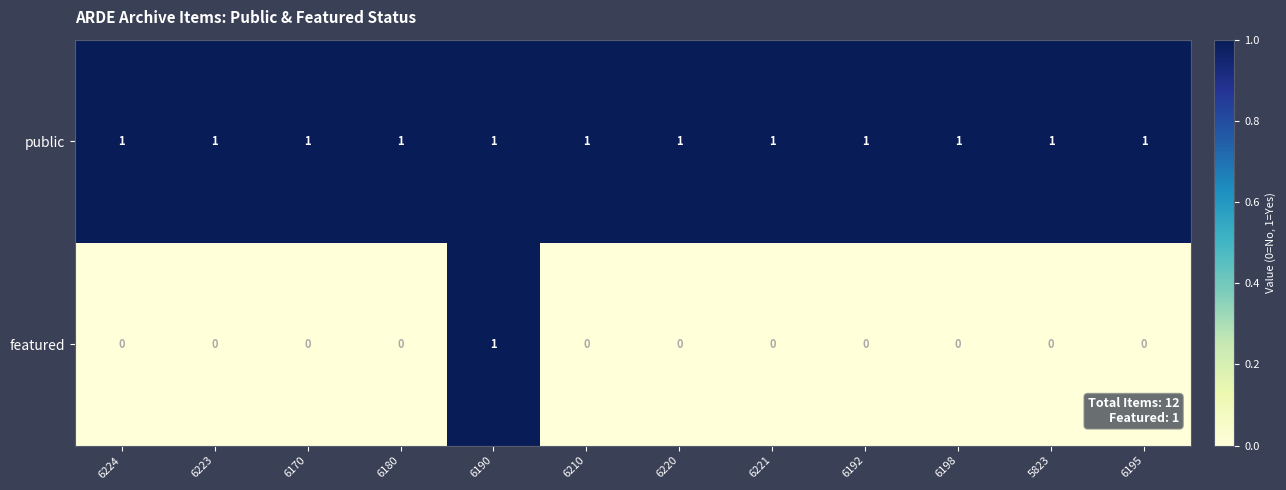

Which series has the largest range (max minus min)?

featured